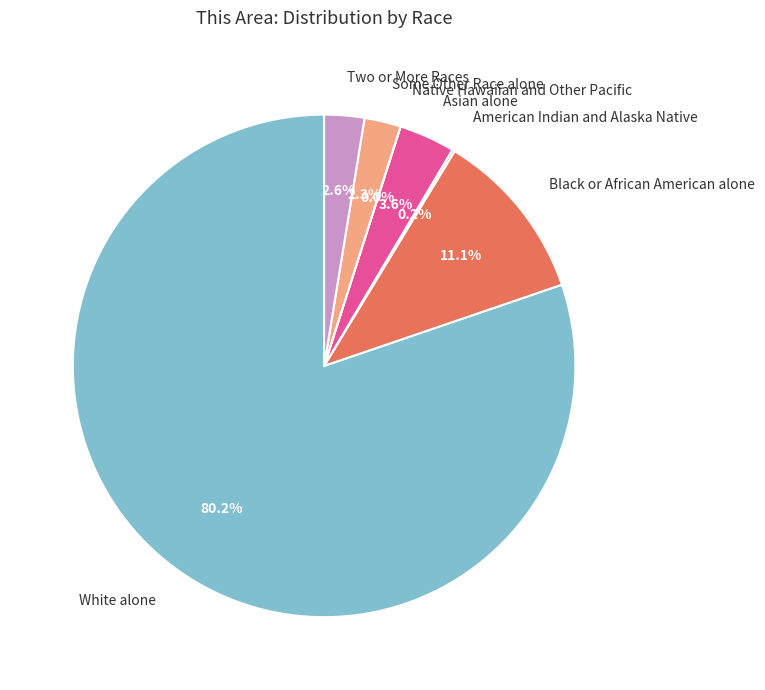

What percentage is NOT represented by Some Other Race alone?

97.7%